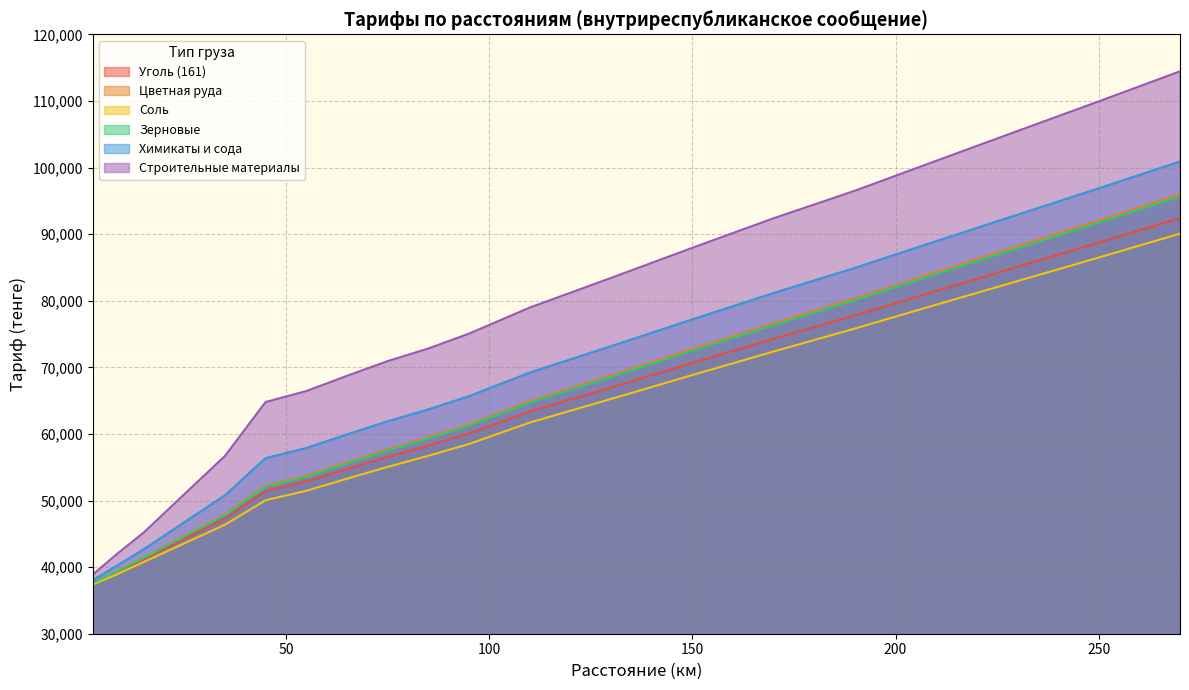

At how many categories does at least one series exceed 84560?

7